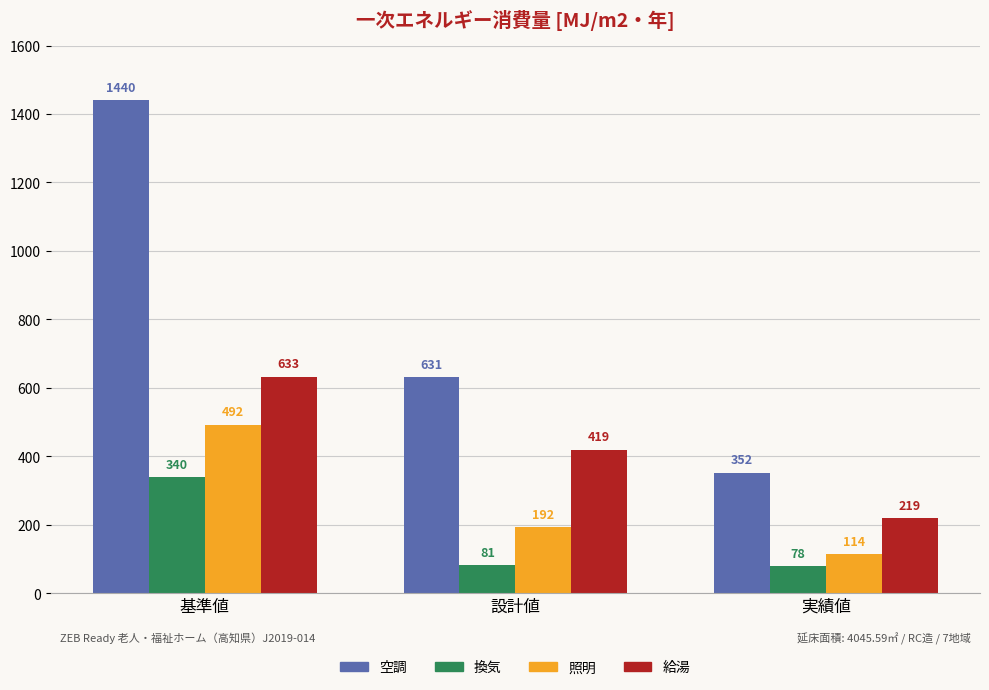

The value of 換気 at 基準値 is 340. True or false?

True